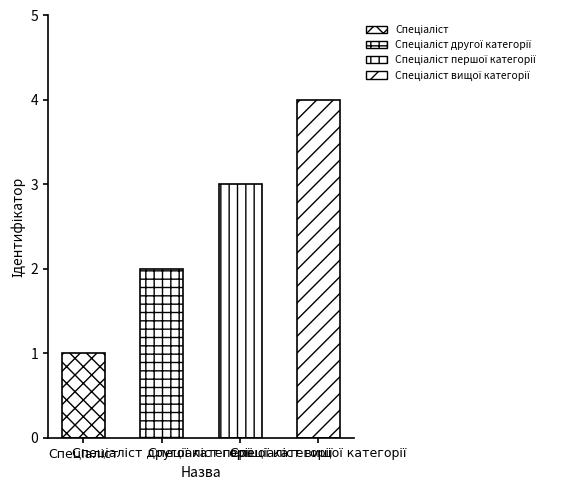

The chart shows a value of 1 at Спеціаліст. True or false?

True